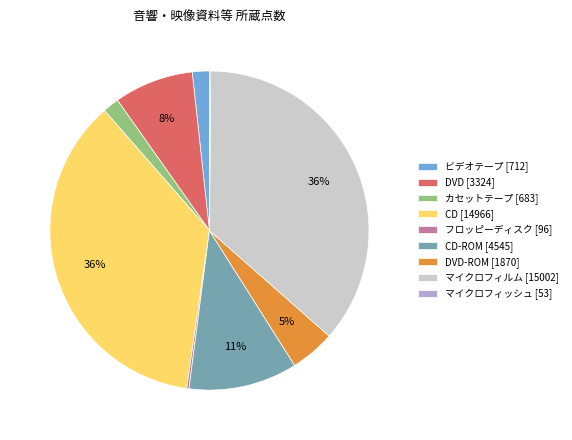

Do DVD [3324] and DVD-ROM [1870] together represent more than half of the pie?

No